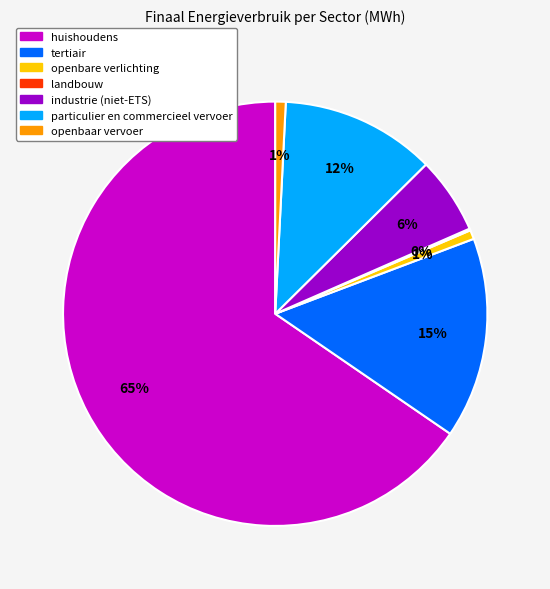

To the nearest percent, what is the difference between the industrie (niet-ETS) and tertiair slice percentages?

9%